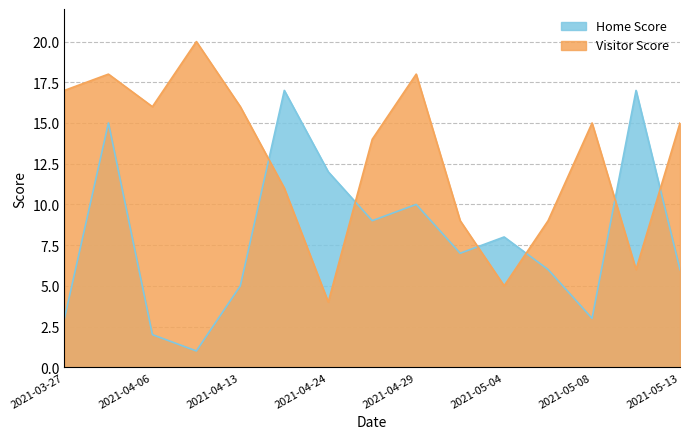

Rank the series by their average value, from highest to lowest.

Visitor Score, Home Score